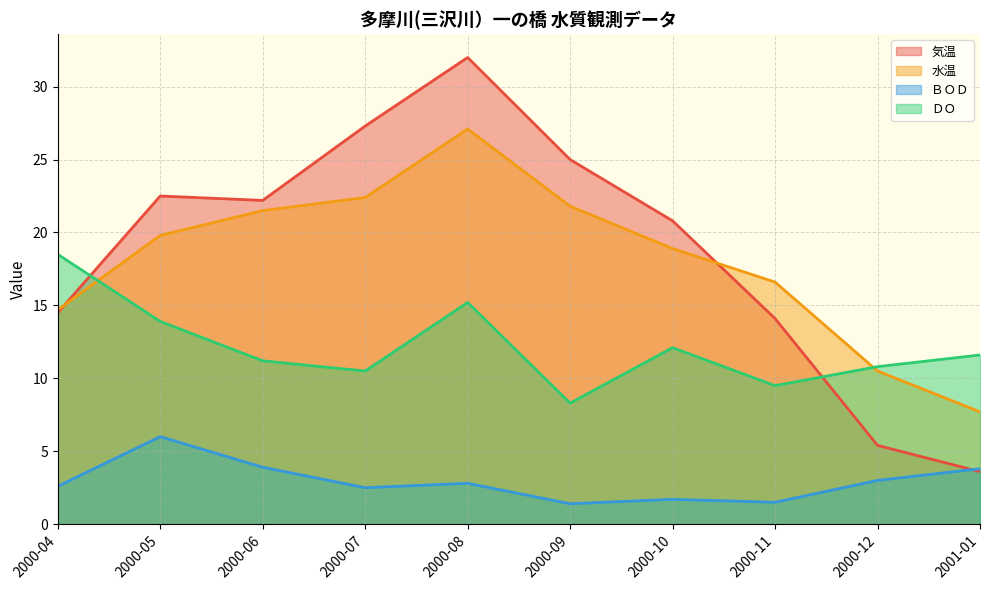

Reading left to right, what are all the values shown in this chart?

気温: 2000-04=14.5	2000-05=22.5	2000-06=22.2	2000-07=27.3	2000-08=32.0	2000-09=25.0	2000-10=20.8	2000-11=14.1	2000-12=5.4	2001-01=3.6
水温: 2000-04=14.7	2000-05=19.8	2000-06=21.5	2000-07=22.4	2000-08=27.1	2000-09=21.8	2000-10=18.9	2000-11=16.6	2000-12=10.5	2001-01=7.7
ＢＯＤ: 2000-04=2.6	2000-05=6.0	2000-06=3.9	2000-07=2.5	2000-08=2.8	2000-09=1.4	2000-10=1.7	2000-11=1.5	2000-12=3.0	2001-01=3.8
ＤＯ: 2000-04=18.5	2000-05=13.9	2000-06=11.2	2000-07=10.5	2000-08=15.2	2000-09=8.3	2000-10=12.1	2000-11=9.5	2000-12=10.8	2001-01=11.6